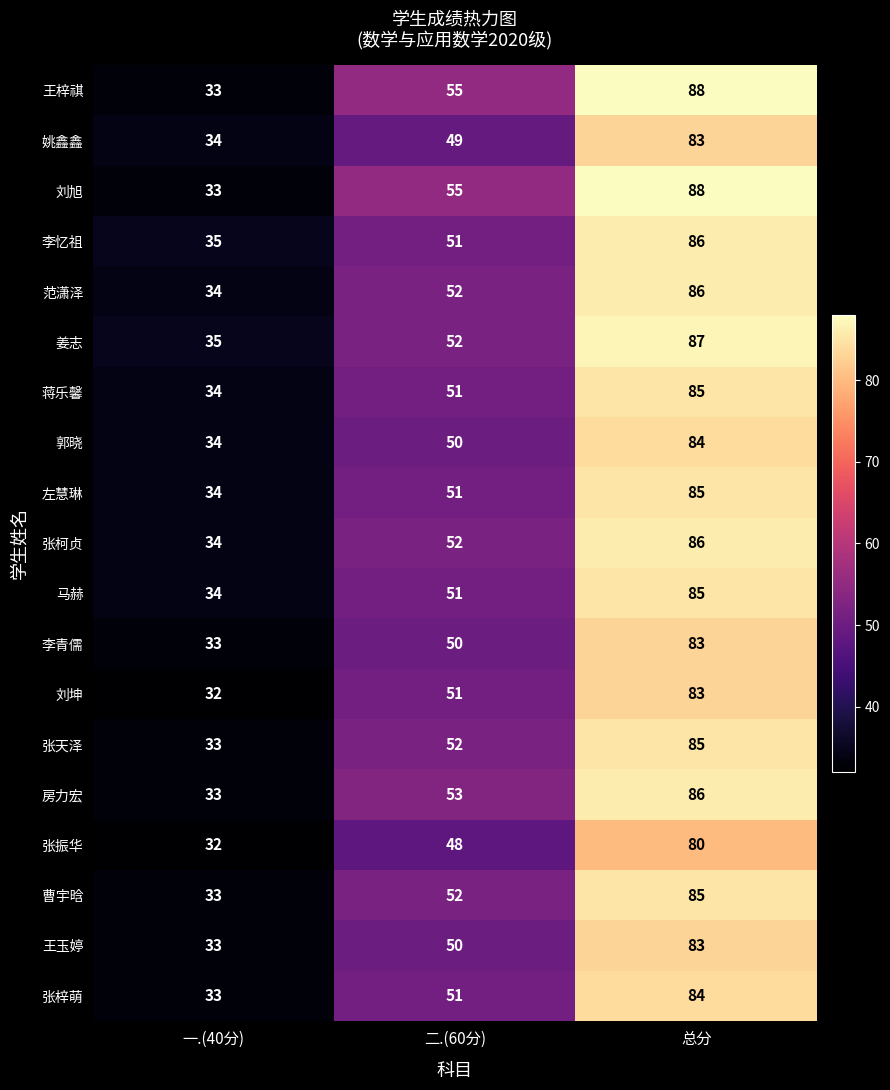

Rank the categories by 刘旭 value from highest to lowest.

总分, 二.(60分), 一.(40分)